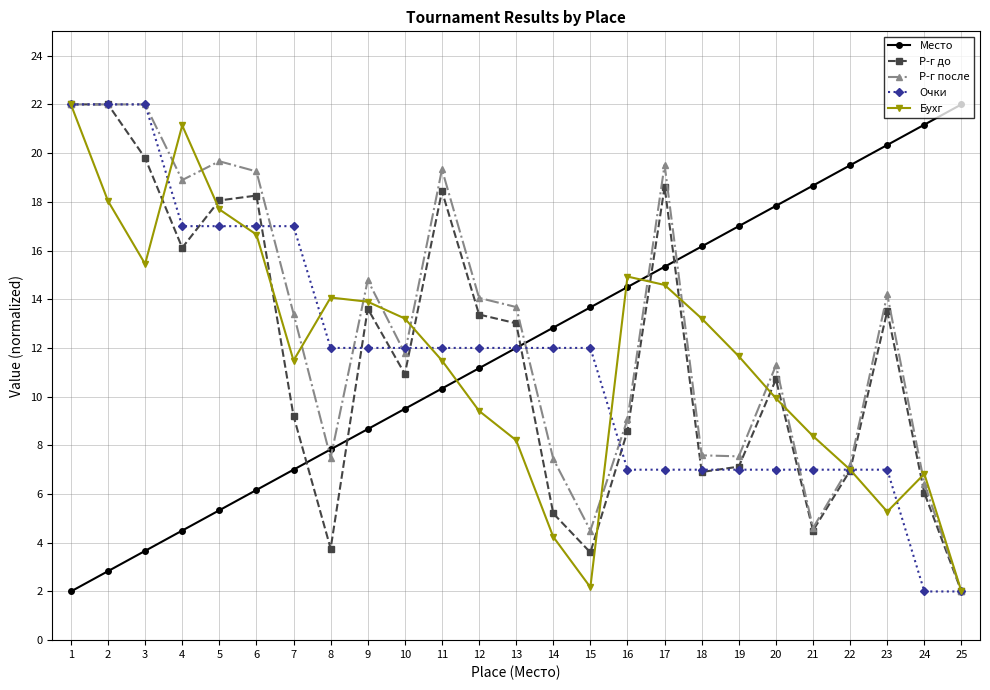

Between 7 and 22, which series saw the biggest shift?

Место